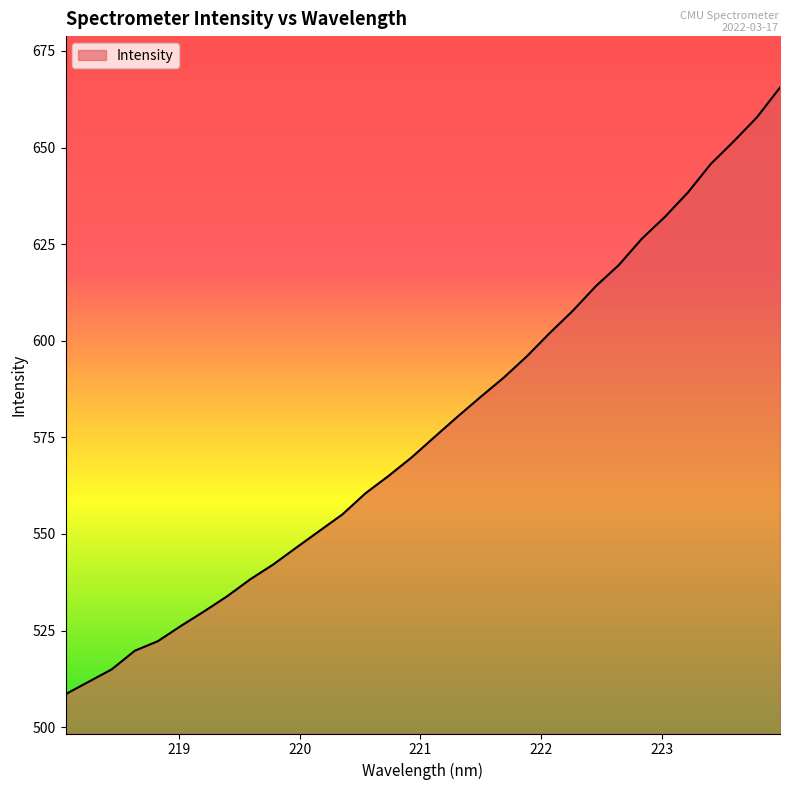

What is the difference between the maximum and minimum values?

157.0